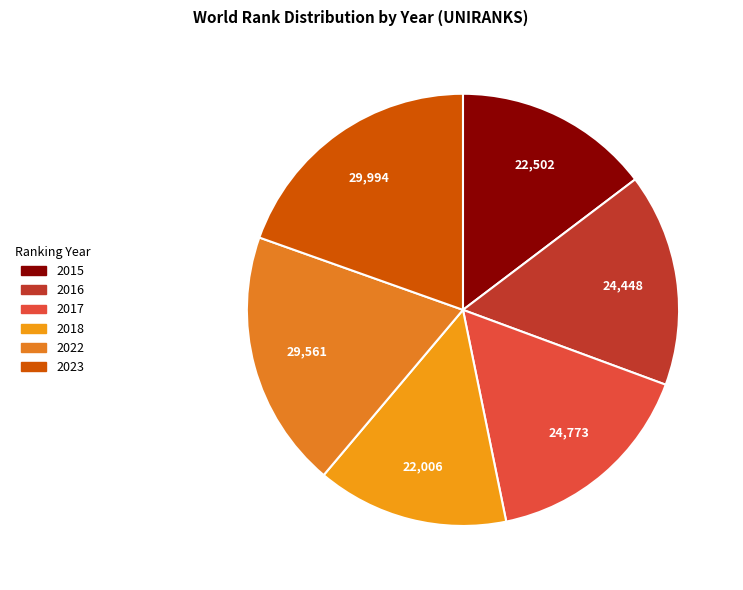

Is there any slice that represents more than half of the pie?

No